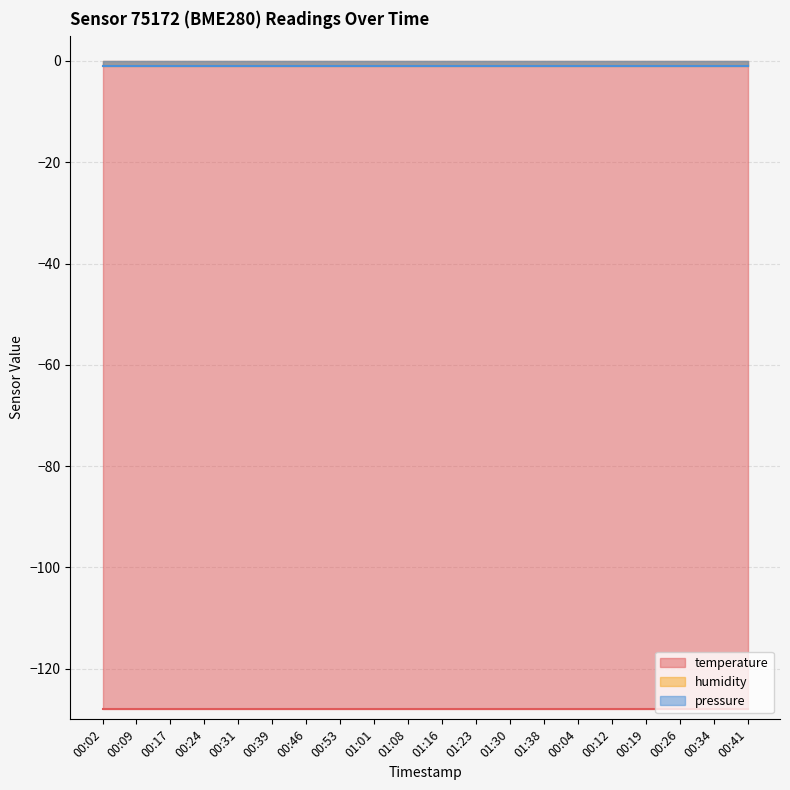

Which series has the largest range (max minus min)?

temperature